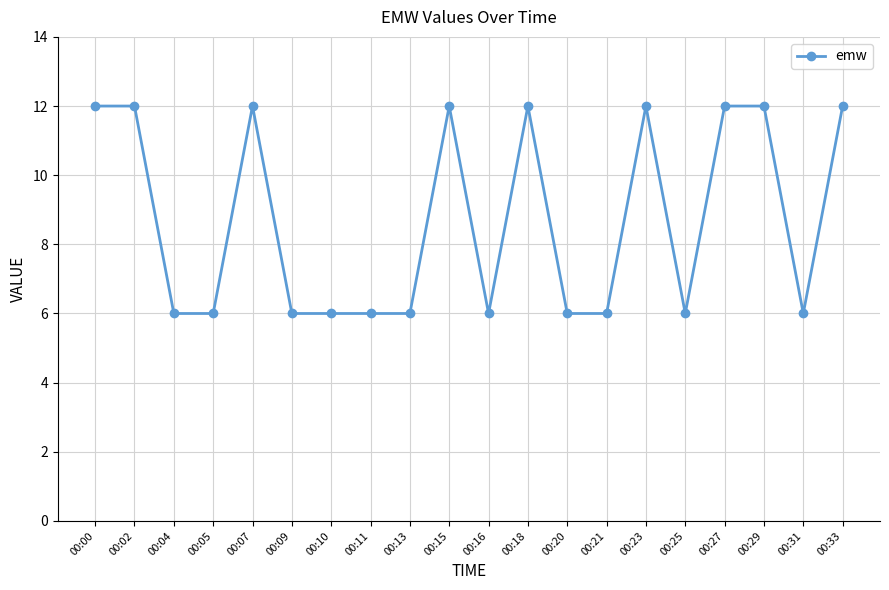

True or false: the data has more than 2 interior local peaks.

True